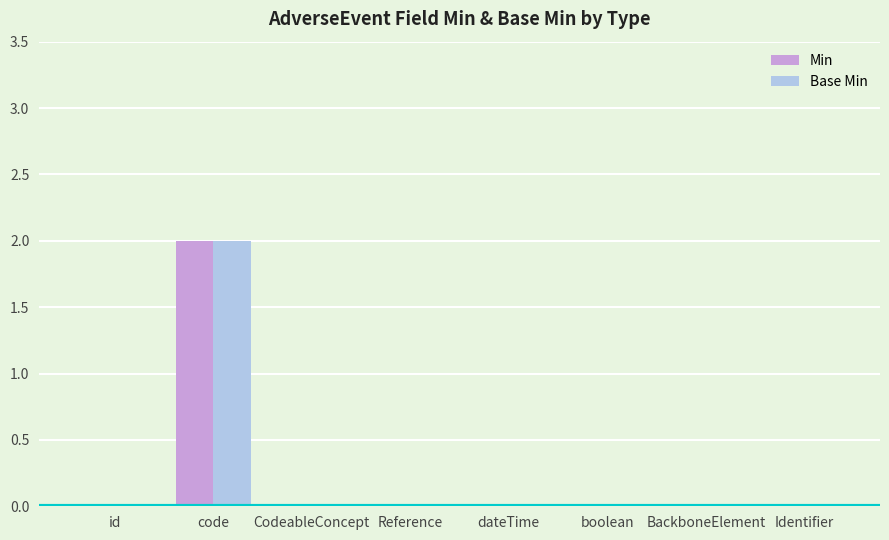

Count the Min values in the range 0 to 1.

7